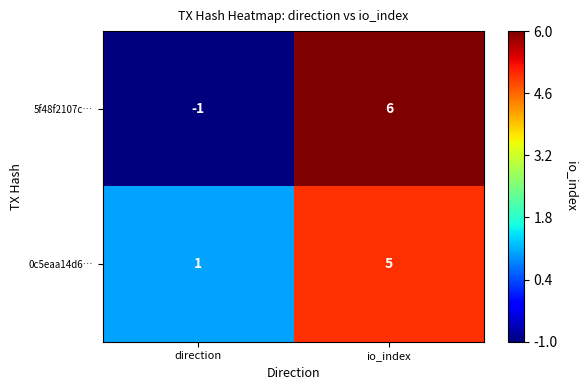

Which category has the lowest value in the 0c5eaa14d6… series?

direction